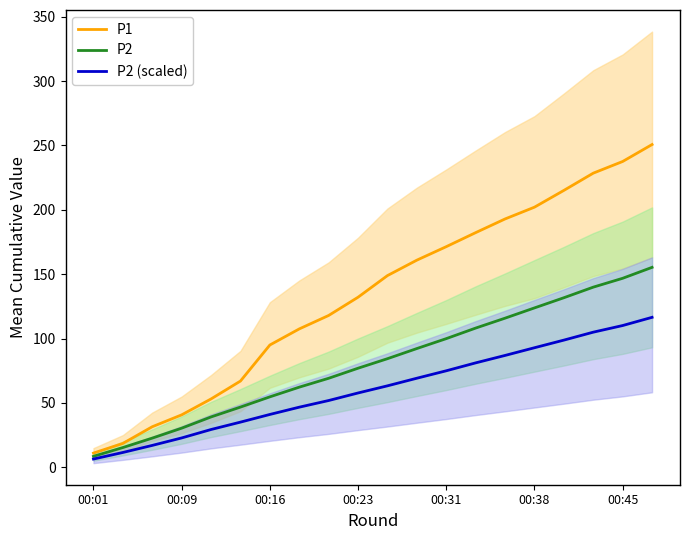

What is the value of the P2 point at the 19th from the left?

146.8